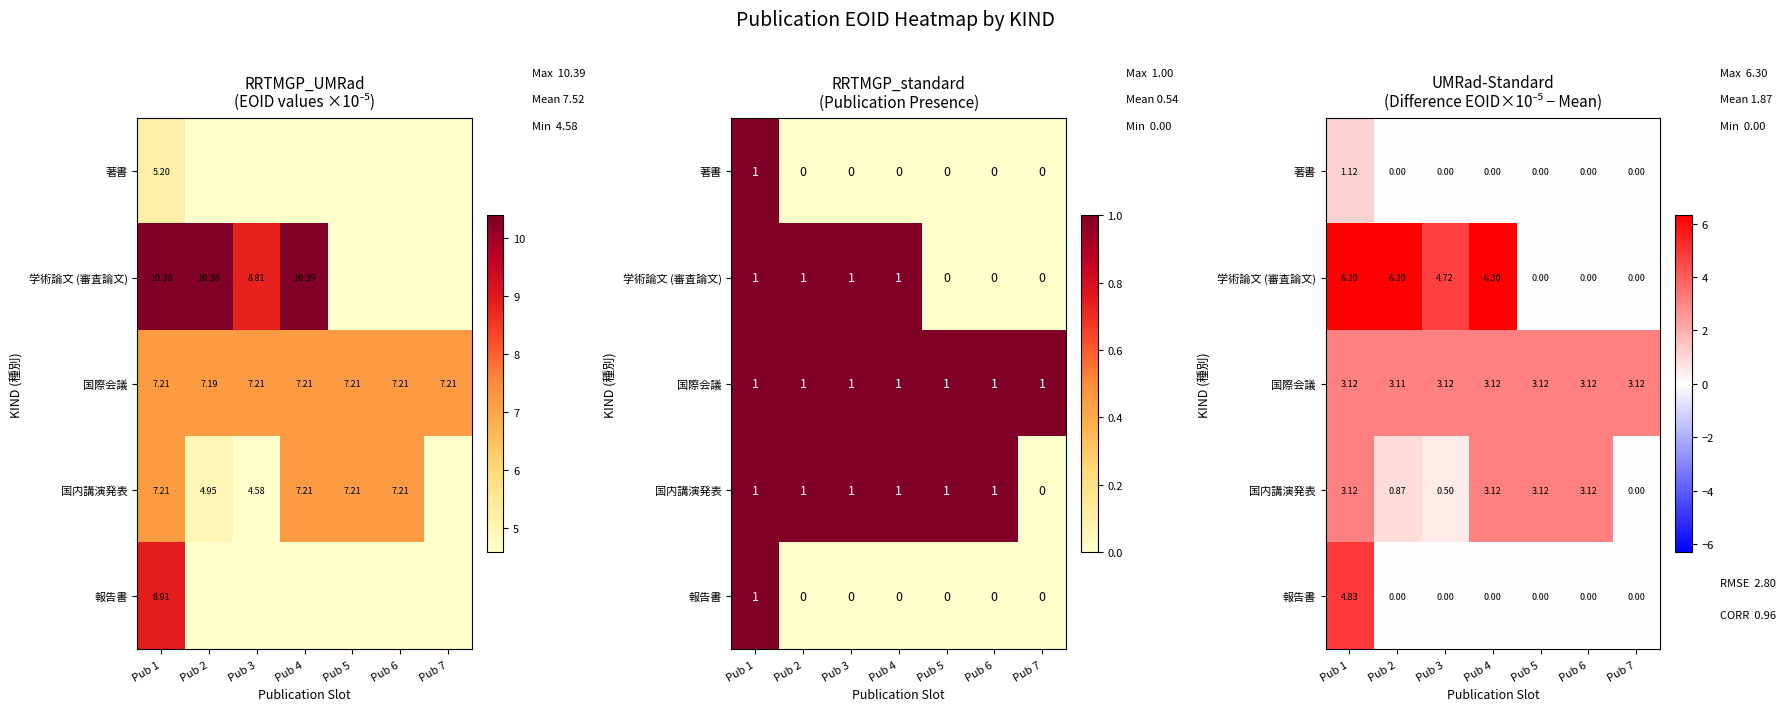

Which label corresponds to the smallest value in the chart?

Pub 2